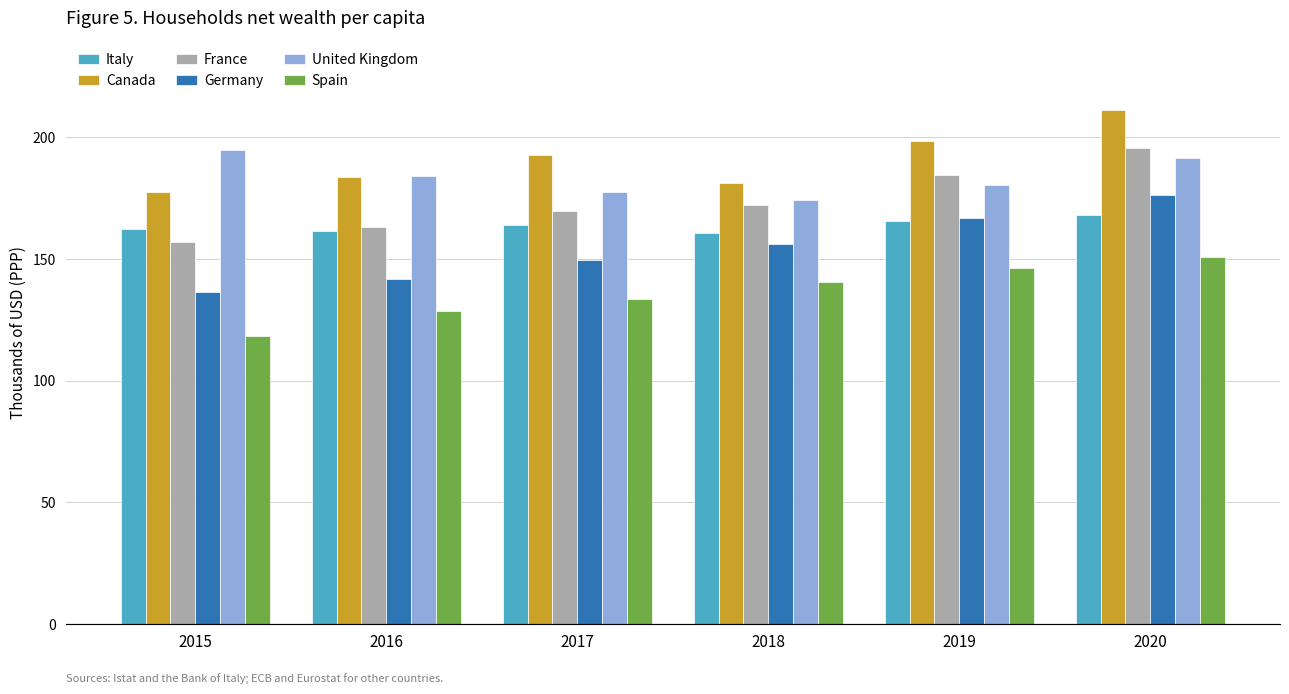

True or false: Italy has a value of 219.7 at 2017.

False